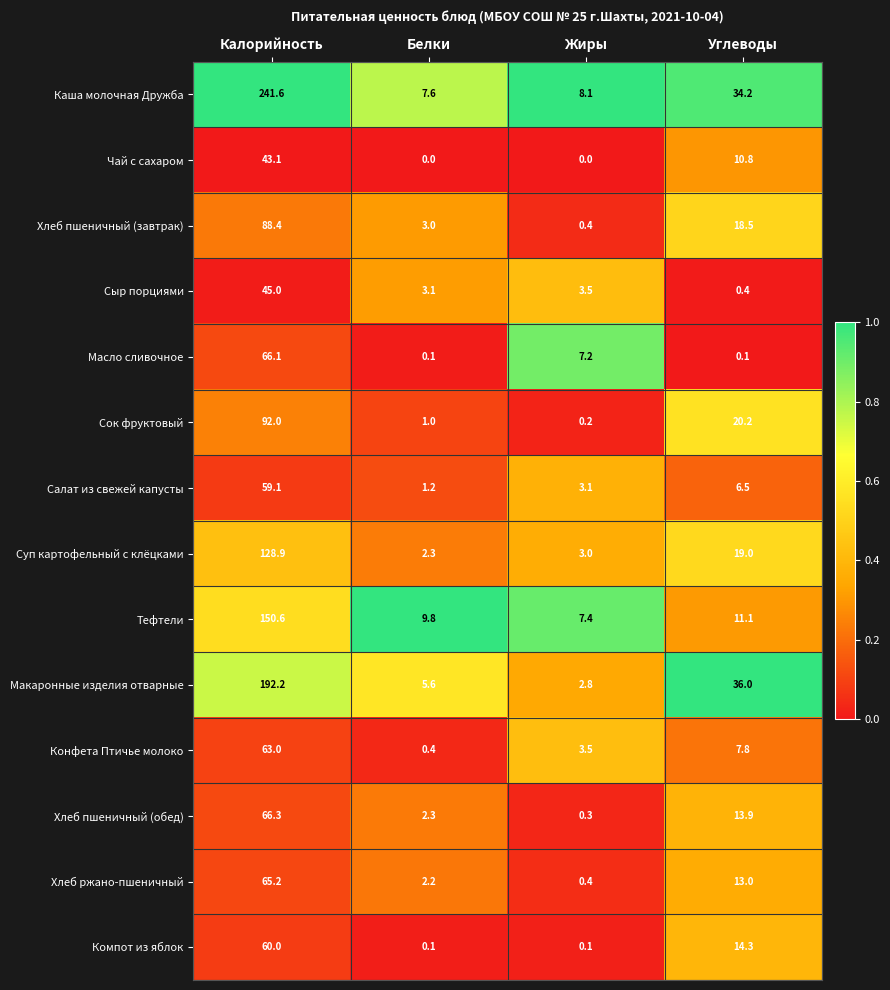

Is it true that Сыр порциями equals 3.1 at Белки?

True